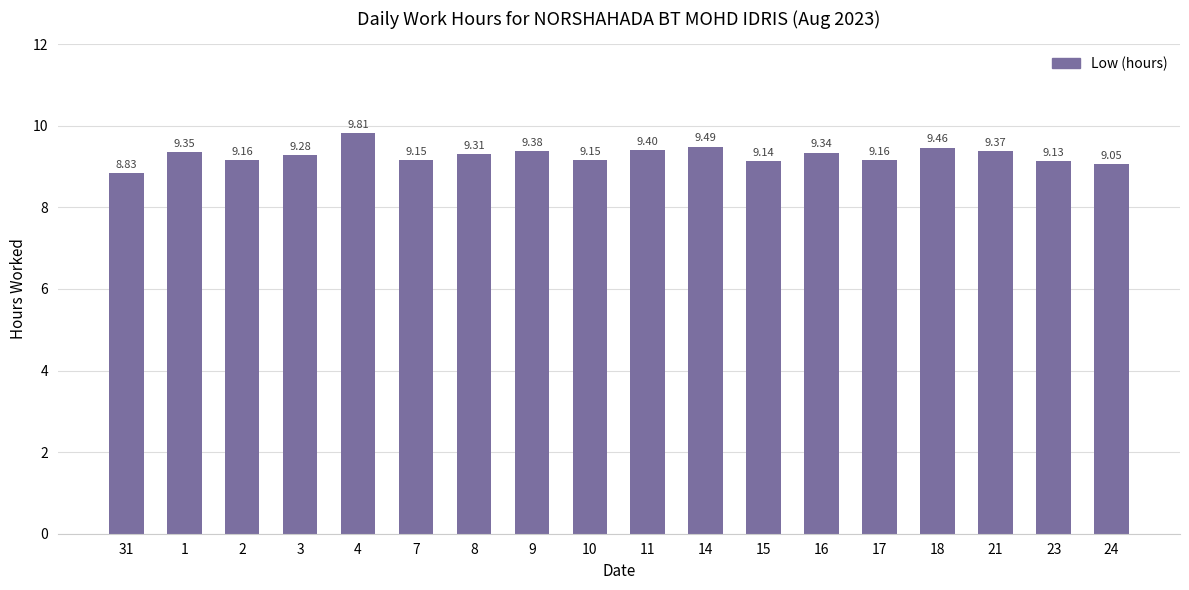

What is the change in value from 1 to 24?

-0.3